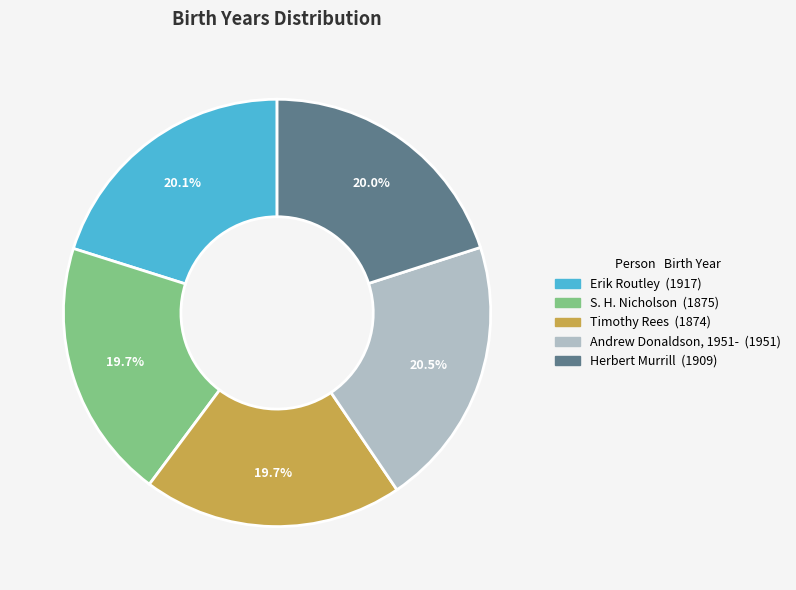

Does any single category account for the majority?

No